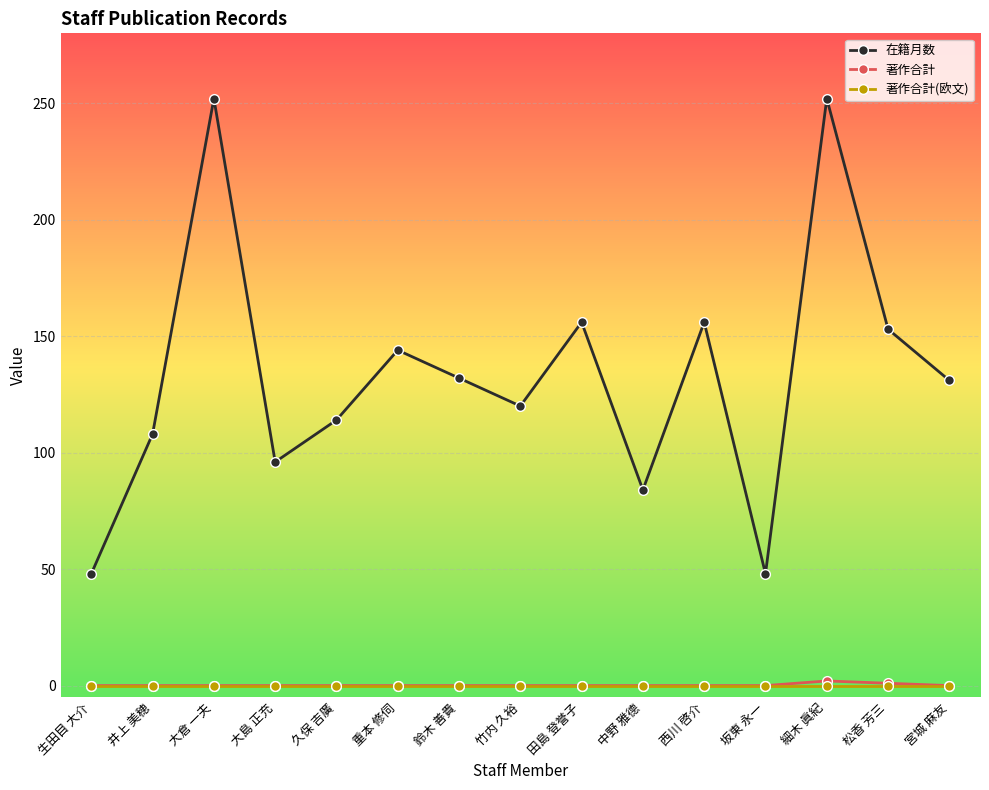

True or false: 著作合計(欧文) and 在籍月数 cross at least once.

False